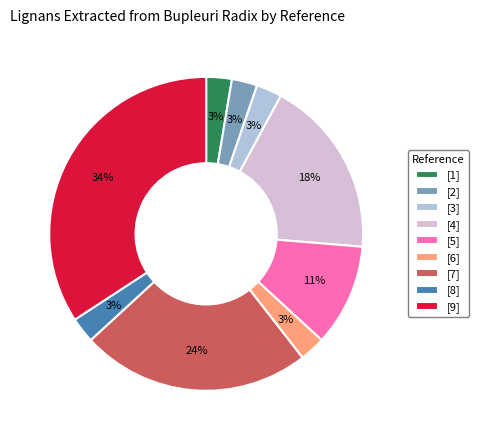

Does any single category account for the majority?

No